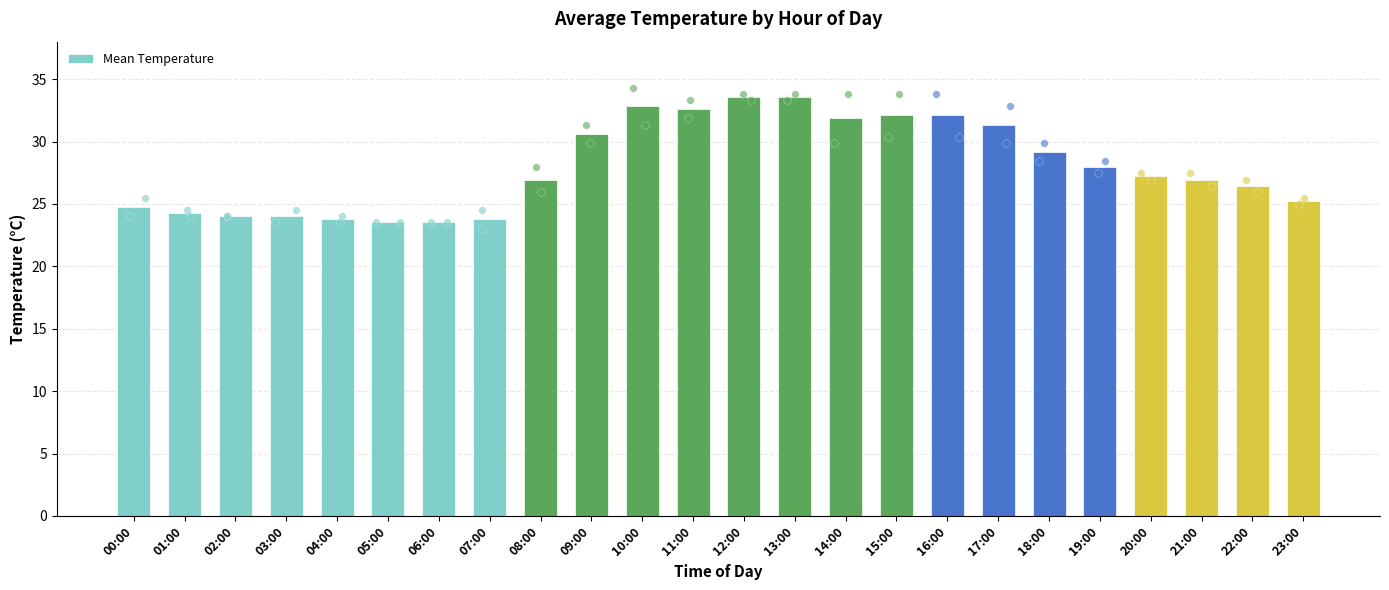

Approximately how many times larger is the value at 07:00 compared to 22:00?

0.9